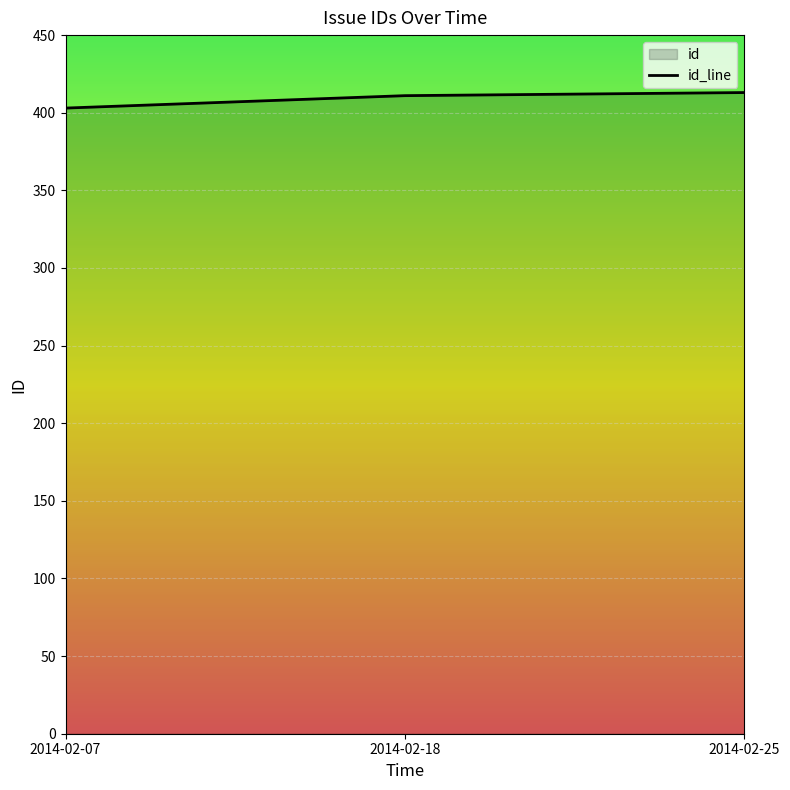

How many lines are shown in the chart?

1